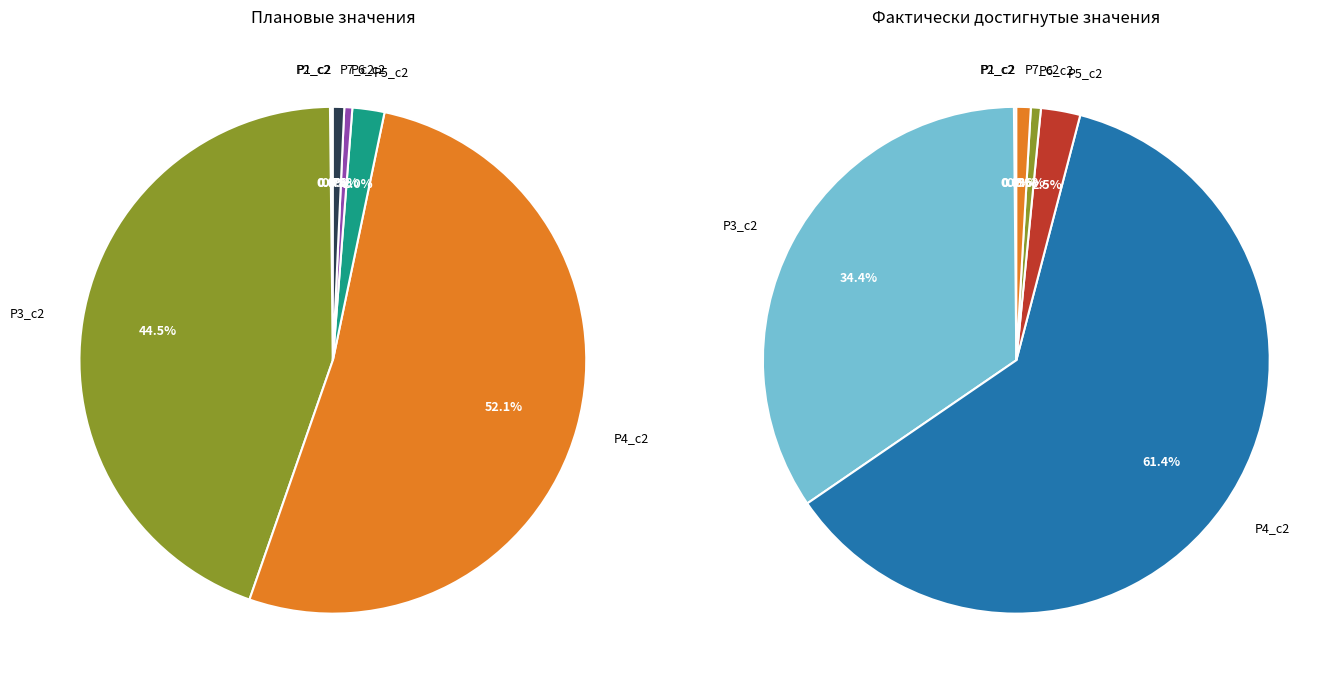

Is Р5_c2 the majority of the pie?

No